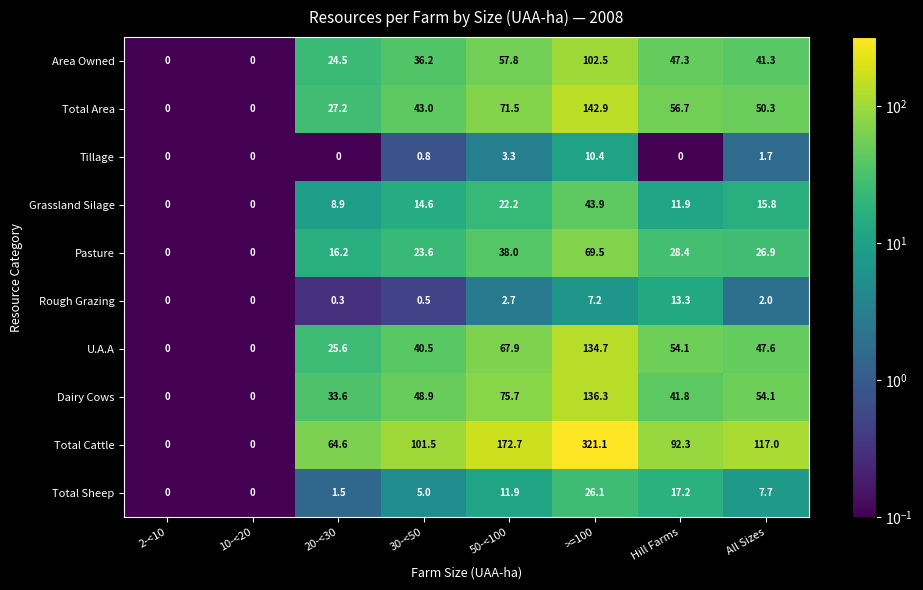

What is the total value across all series at 50-<100?

523.7